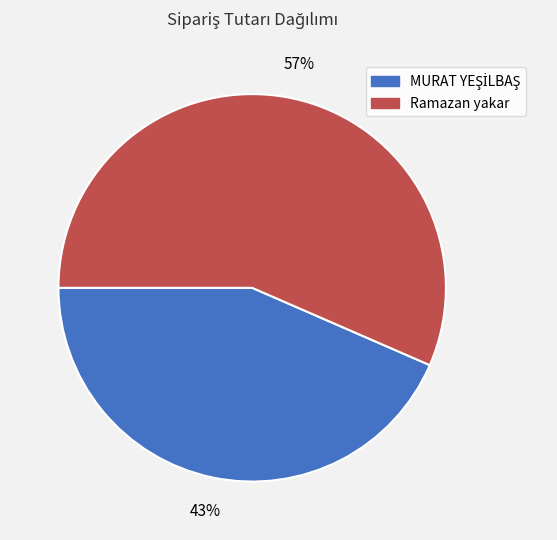

To the nearest percent, what is the average slice percentage?

50%